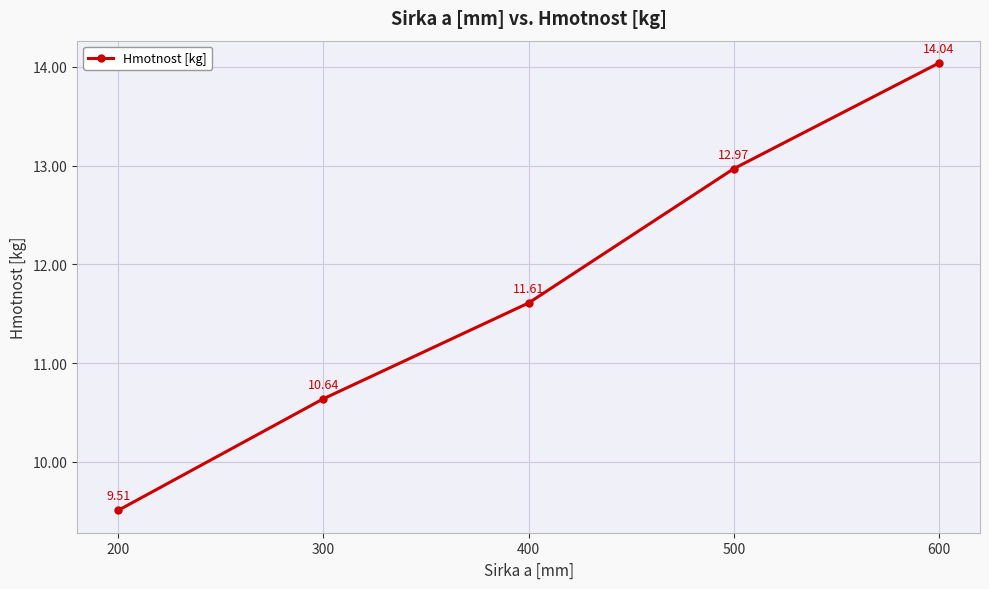

Is it true that the value at 400 is 16.4?

False